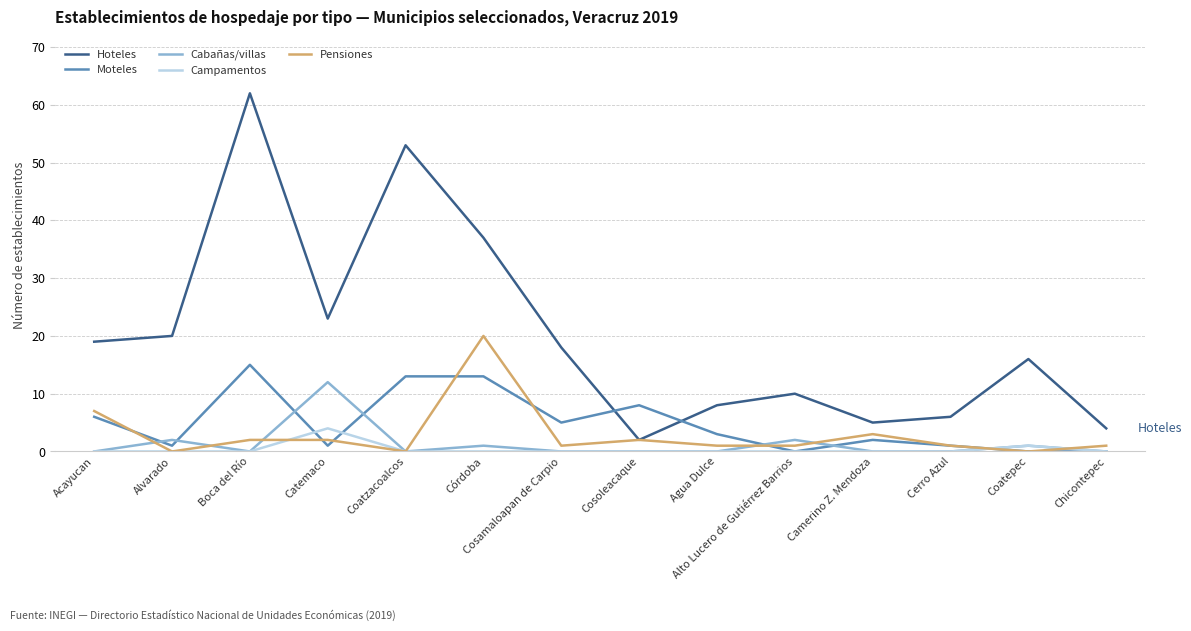

Reading right to left, what are all the values shown in this chart?

Hoteles: Chicontepec=4	Coatepec=16	Cerro Azul=6	Camerino Z. Mendoza=5	Alto Lucero de Gutiérrez Barrios=10	Agua Dulce=8	Cosoleacaque=2	Cosamaloapan de Carpio=18	Córdoba=37	Coatzacoalcos=53	Catemaco=23	Boca del Río=62	Alvarado=20	Acayucan=19
Moteles: Chicontepec=0	Coatepec=0	Cerro Azul=1	Camerino Z. Mendoza=2	Alto Lucero de Gutiérrez Barrios=0	Agua Dulce=3	Cosoleacaque=8	Cosamaloapan de Carpio=5	Córdoba=13	Coatzacoalcos=13	Catemaco=1	Boca del Río=15	Alvarado=1	Acayucan=6
Cabañas/villas: Chicontepec=0	Coatepec=1	Cerro Azul=0	Camerino Z. Mendoza=0	Alto Lucero de Gutiérrez Barrios=2	Agua Dulce=0	Cosoleacaque=0	Cosamaloapan de Carpio=0	Córdoba=1	Coatzacoalcos=0	Catemaco=12	Boca del Río=0	Alvarado=2	Acayucan=0
Campamentos: Chicontepec=0	Coatepec=1	Cerro Azul=0	Camerino Z. Mendoza=0	Alto Lucero de Gutiérrez Barrios=0	Agua Dulce=0	Cosoleacaque=0	Cosamaloapan de Carpio=0	Córdoba=0	Coatzacoalcos=0	Catemaco=4	Boca del Río=0	Alvarado=0	Acayucan=0
Pensiones: Chicontepec=1	Coatepec=0	Cerro Azul=1	Camerino Z. Mendoza=3	Alto Lucero de Gutiérrez Barrios=1	Agua Dulce=1	Cosoleacaque=2	Cosamaloapan de Carpio=1	Córdoba=20	Coatzacoalcos=0	Catemaco=2	Boca del Río=2	Alvarado=0	Acayucan=7